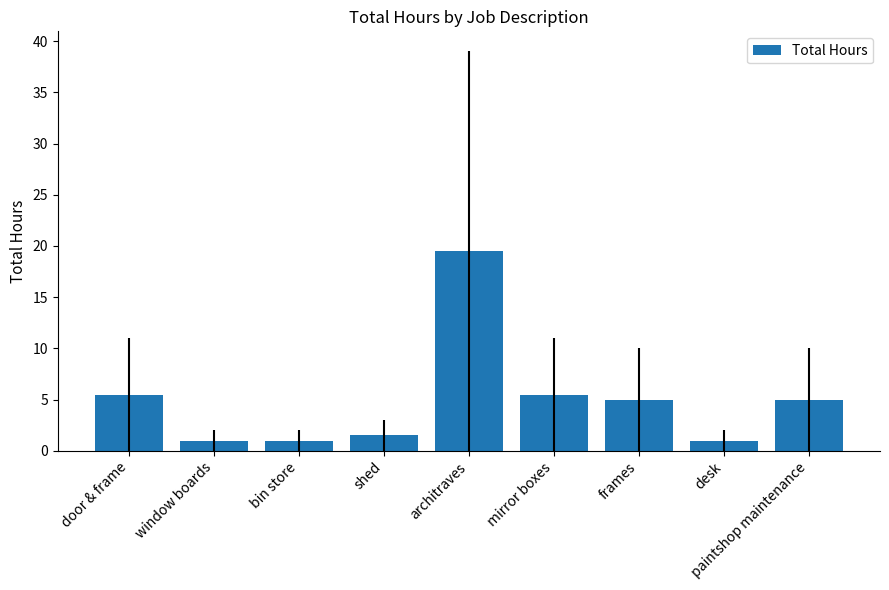

How many data points are less than 5?

4